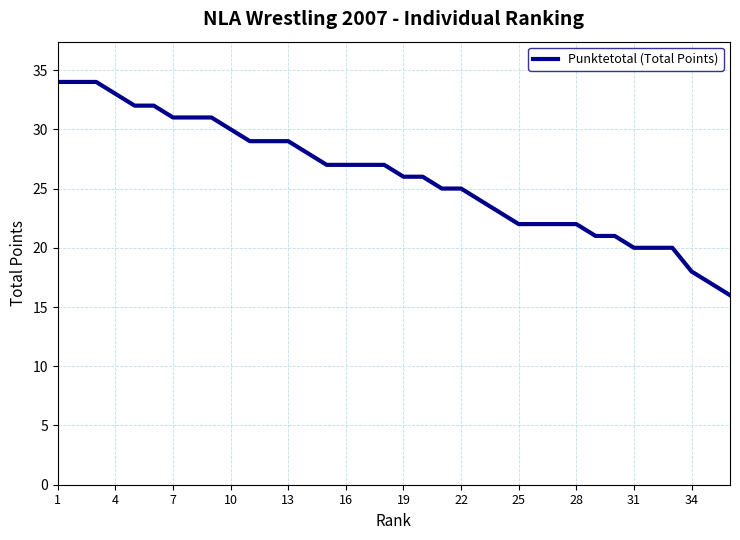

What is the difference between the second highest and minimum values?

18